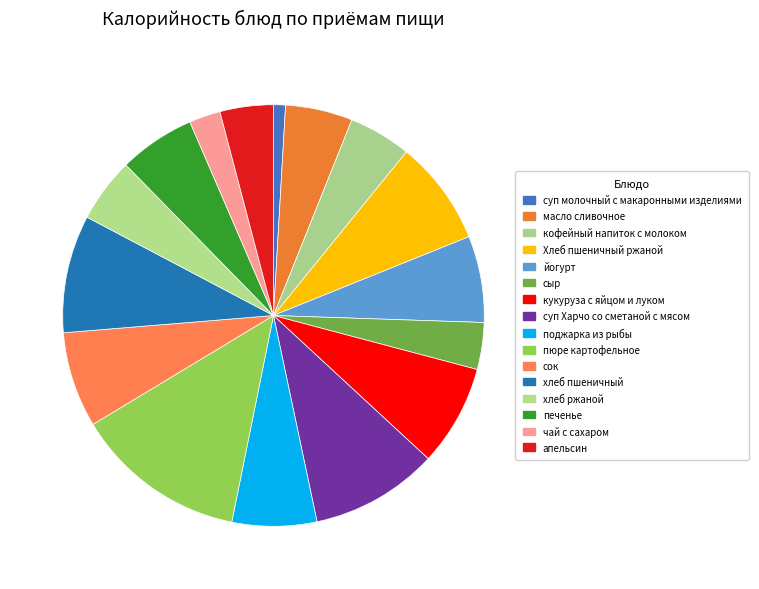

Is it true that печенье is 14% of the pie?

False